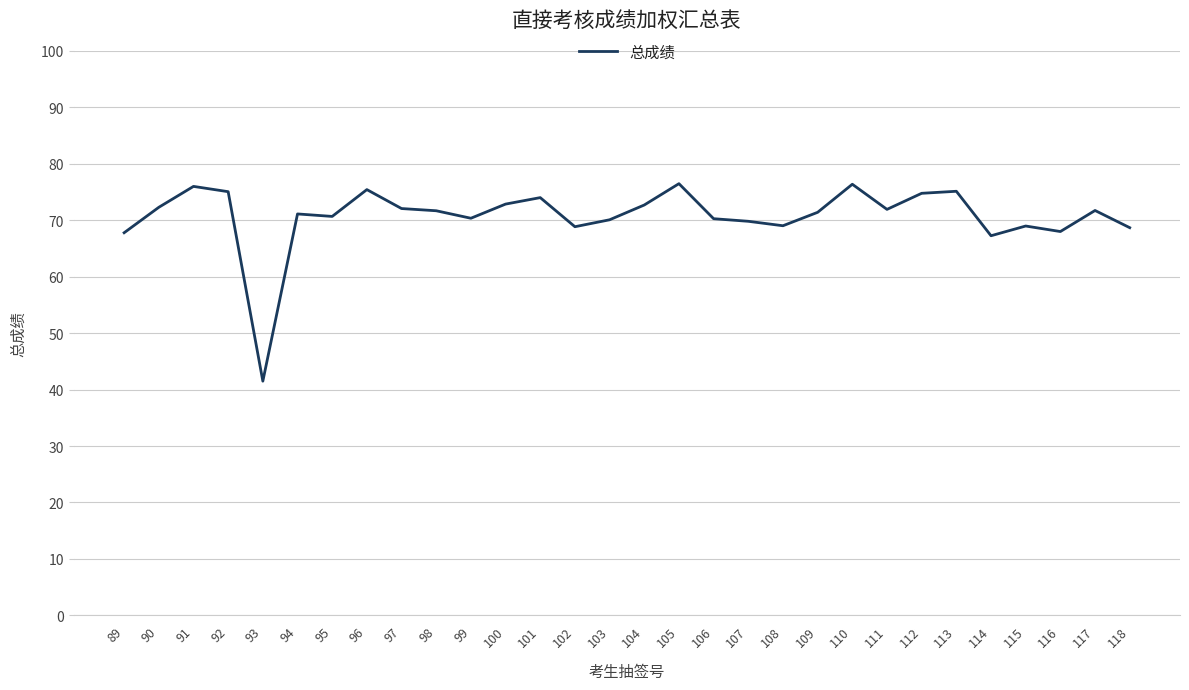

What is the change in value from 97 to 100?

+0.8